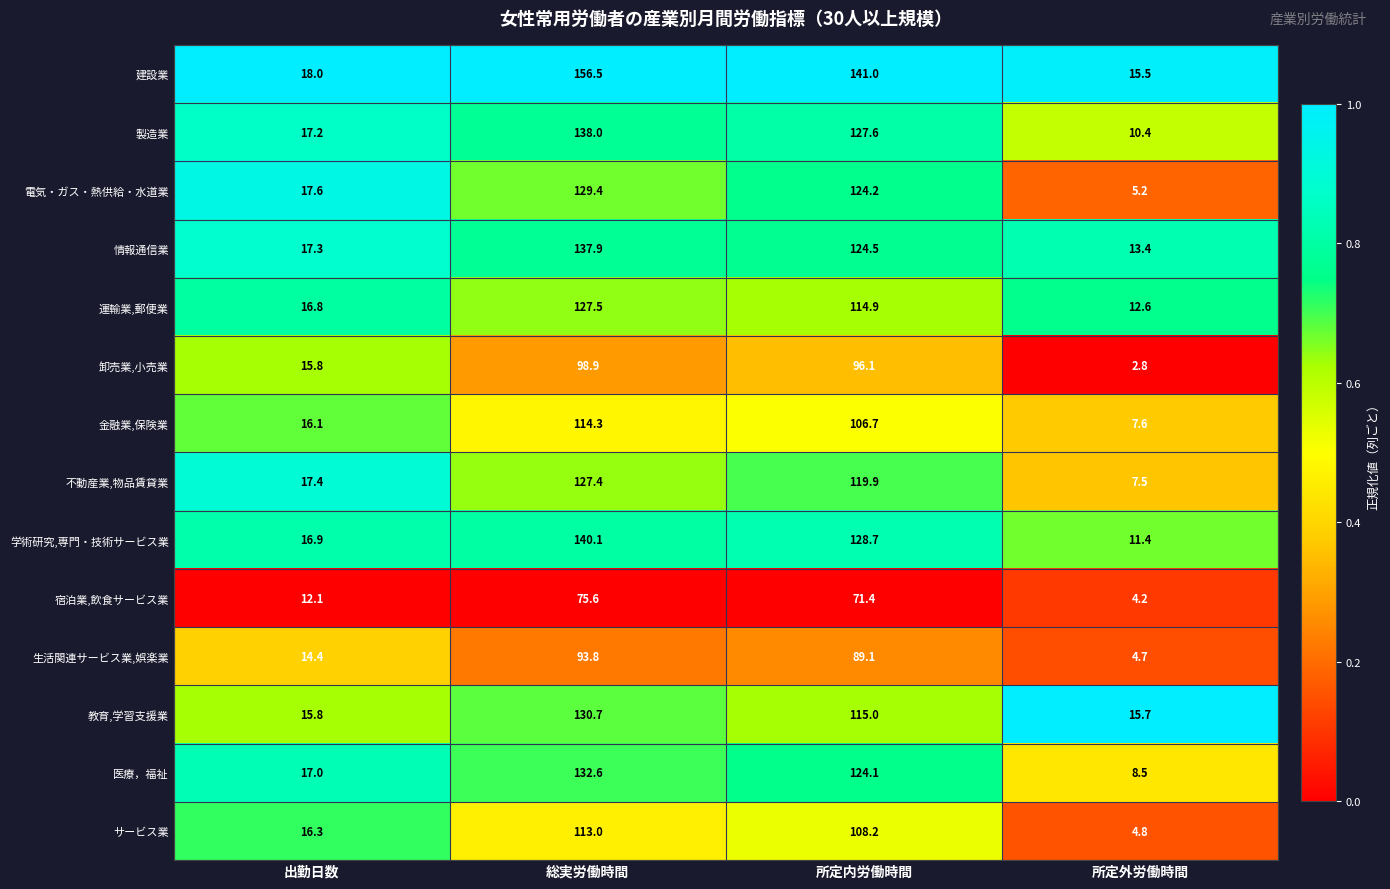

What is the difference between the 情報通信業 values at 所定外労働時間 and 総実労働時間?

124.5